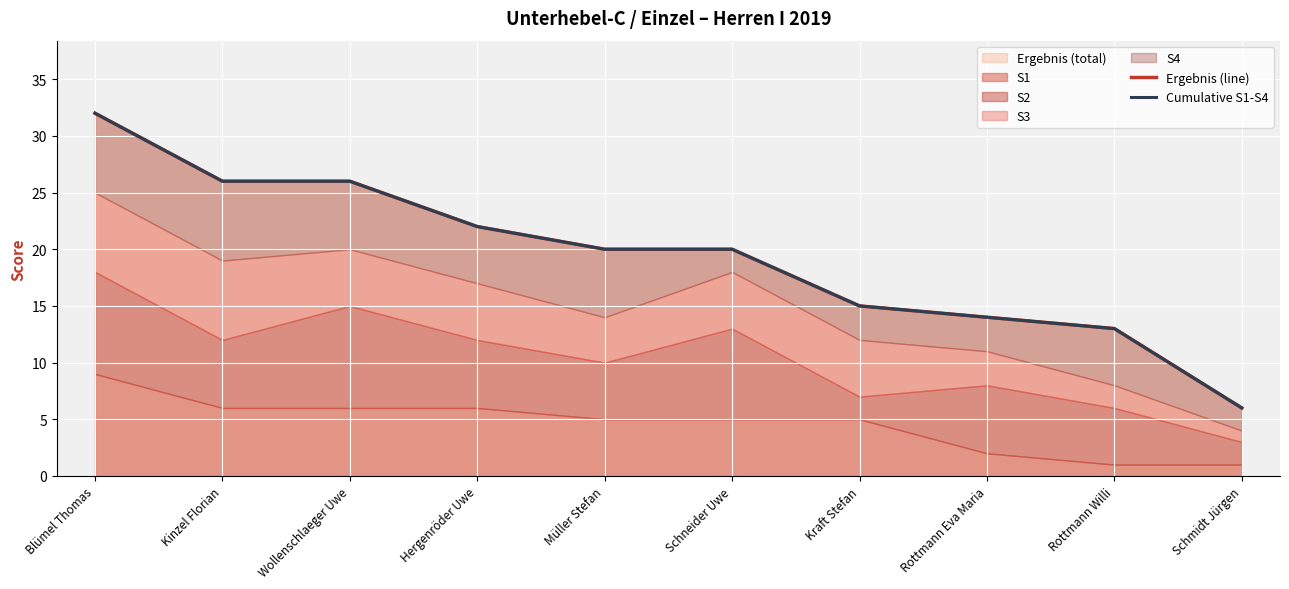

Reading left to right, extract all data points from this chart.

Ergebnis (line): 32	26	26	22	20	20	15	14	13	6
Cumulative S1-S4: 32	26	26	22	20	20	15	14	13	6